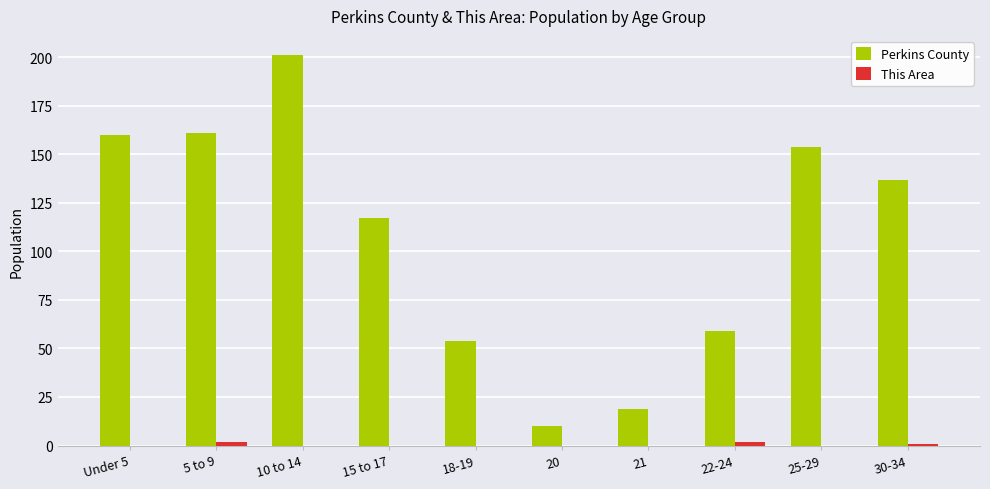

Where is Perkins County nearest to the value 105?

15 to 17